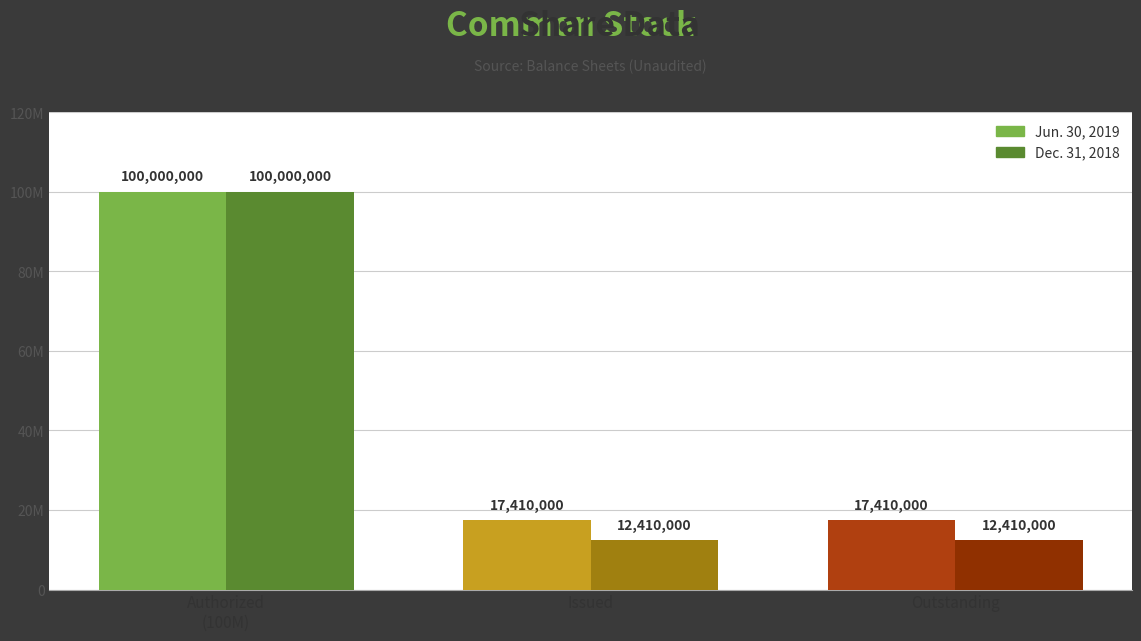

Which series changed the most between Authorized
(100M) and Issued?

Dec. 31, 2018